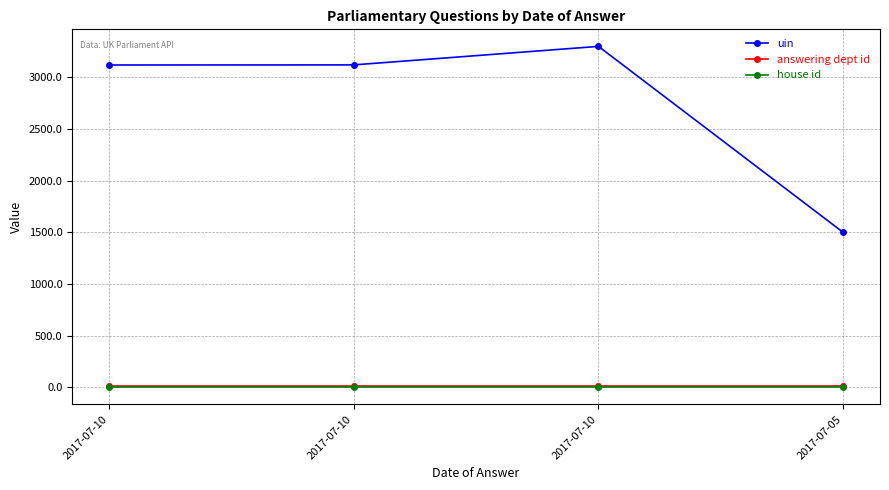

How many lines are shown in the chart?

3